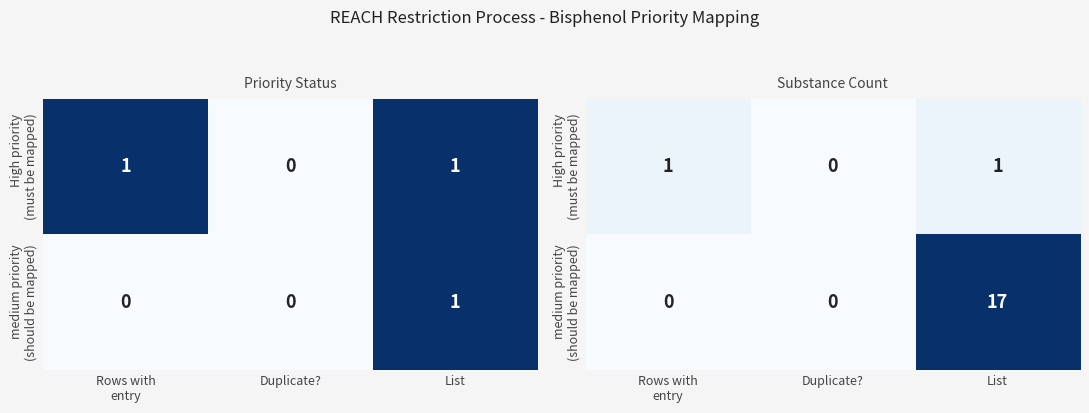

List the series in order of their peak value, highest first.

medium priority (should be mapped), High priority (must be mapped)